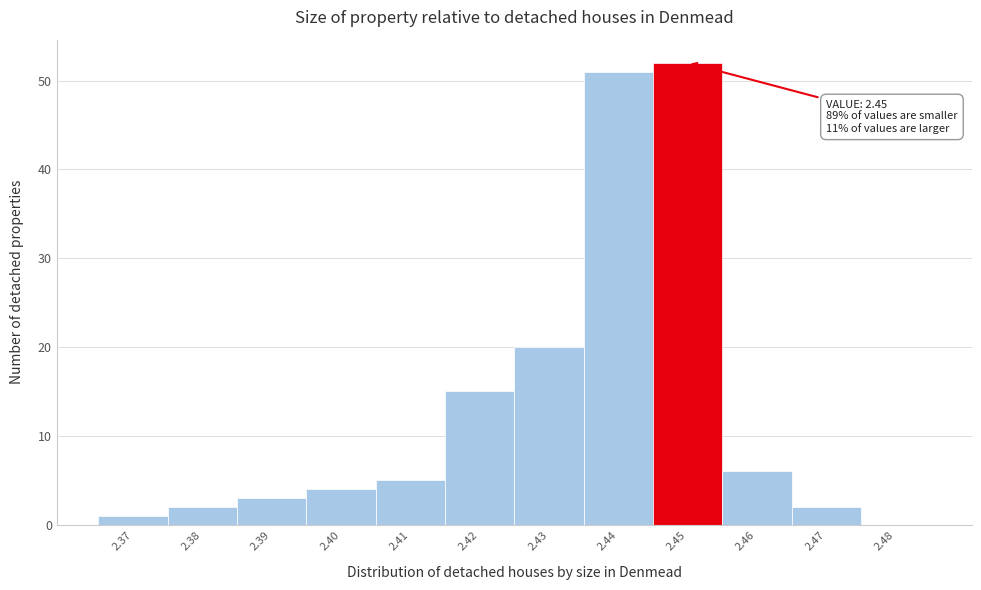

Which range on the x-axis has the tallest bar?

2.445 to 2.455